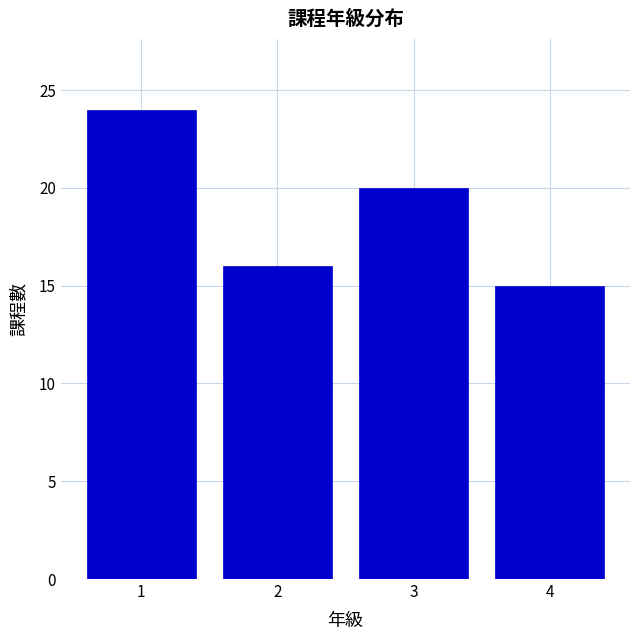

Reading left to right, transcribe all the data shown in this chart.

1=24	2=16	3=20	4=15